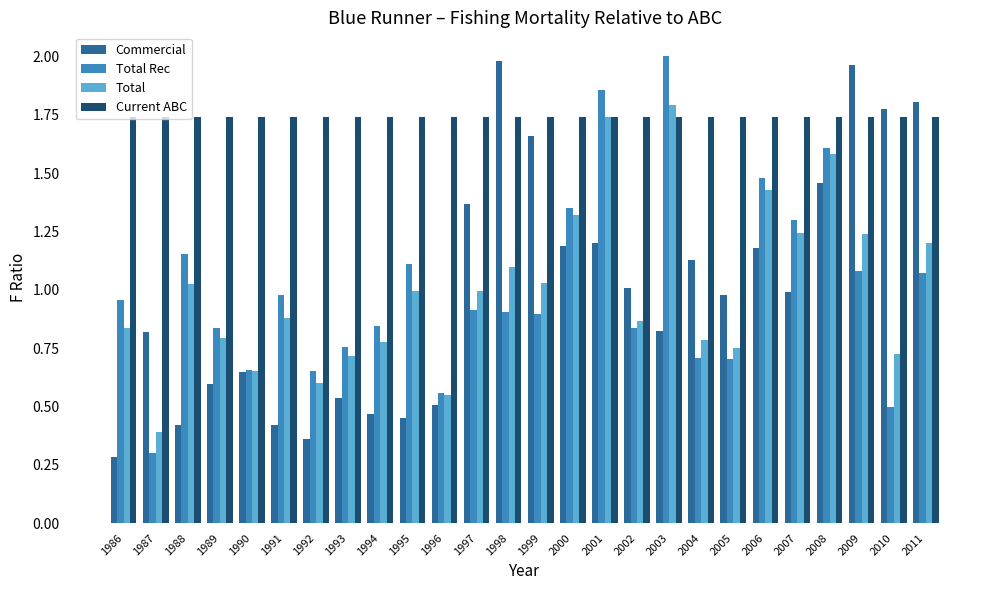

What is the sum of all Commercial values?

26.0